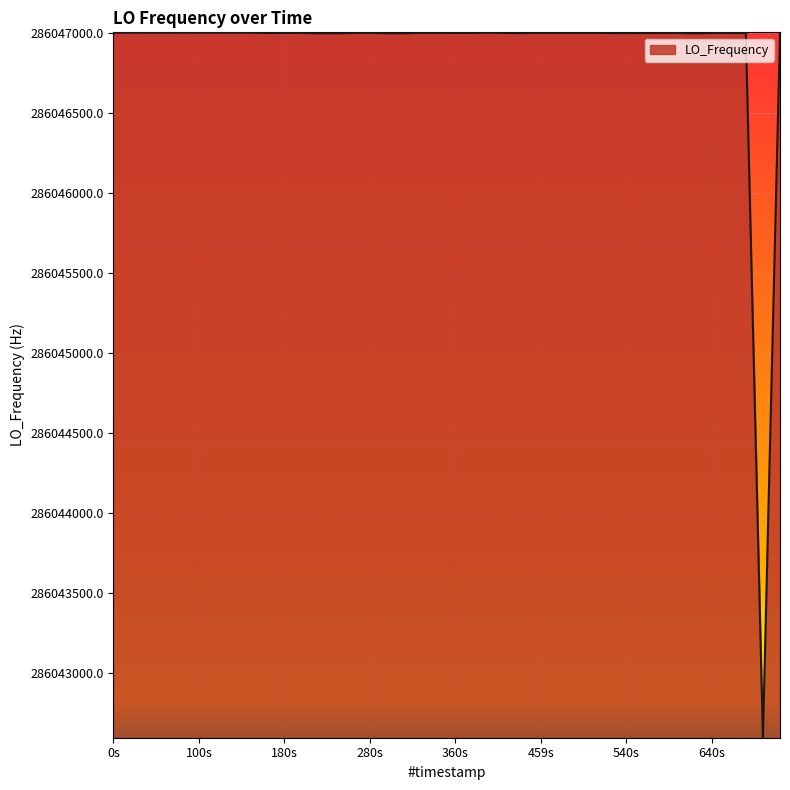

What is the greatest value displayed?

286047002.3